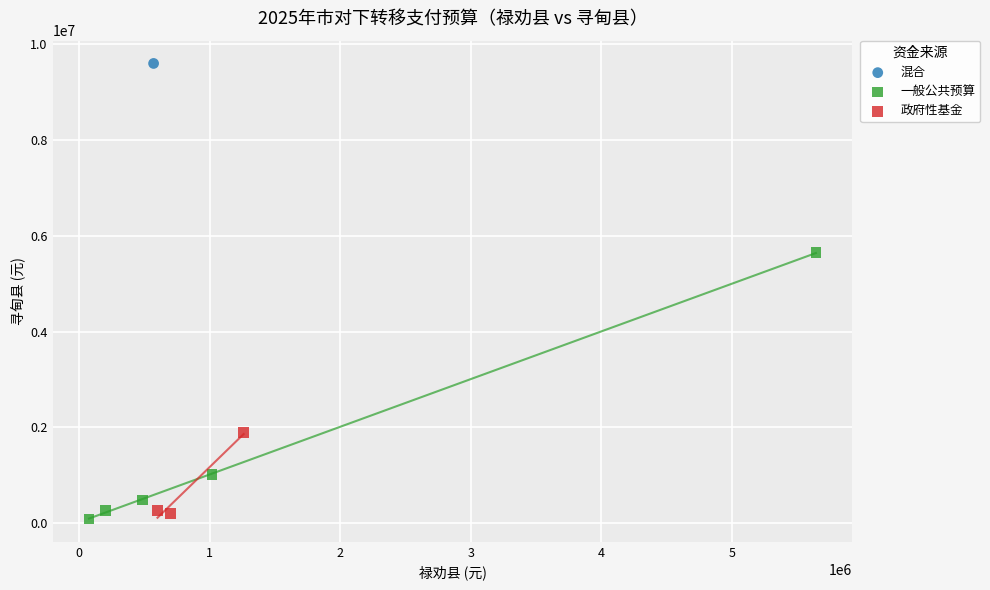

What are all the series names shown in the legend?

混合, 一般公共预算, 政府性基金